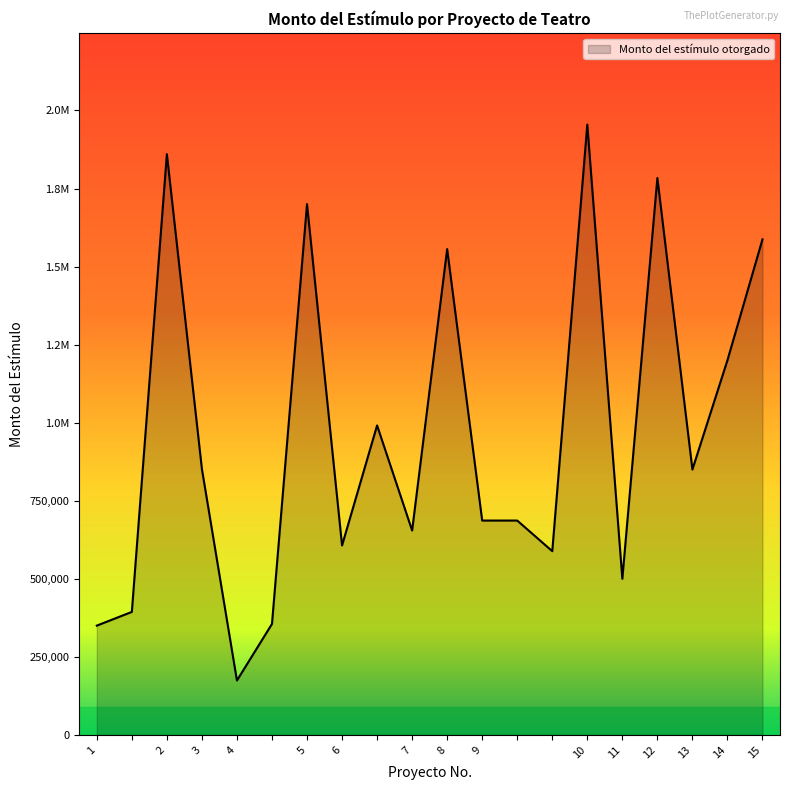

What is the label of the 18th point from the right?

2